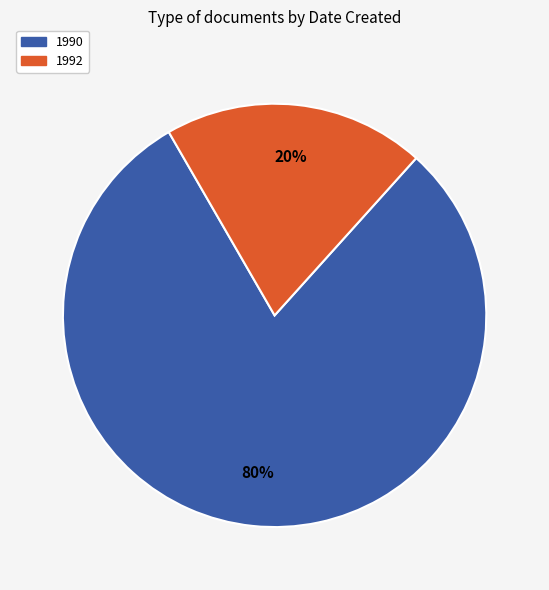

Does any single category account for the majority?

Yes